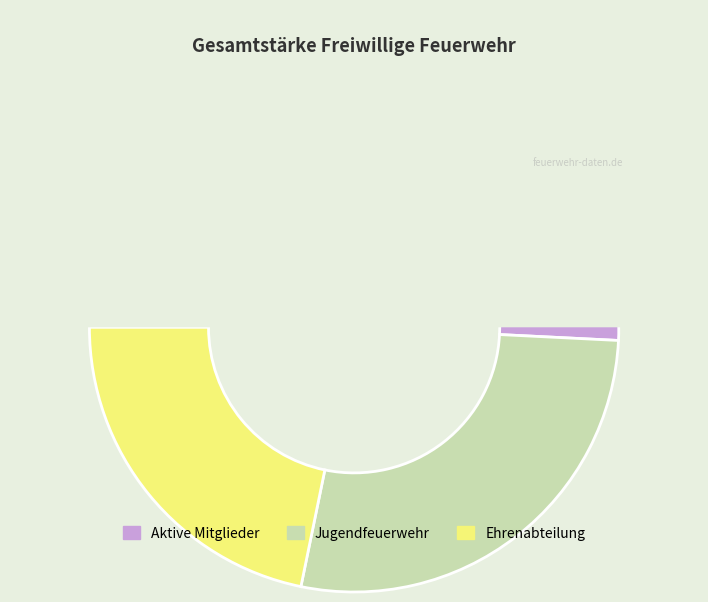

Is it true that Aktive Mitglieder is 60% of the pie?

False